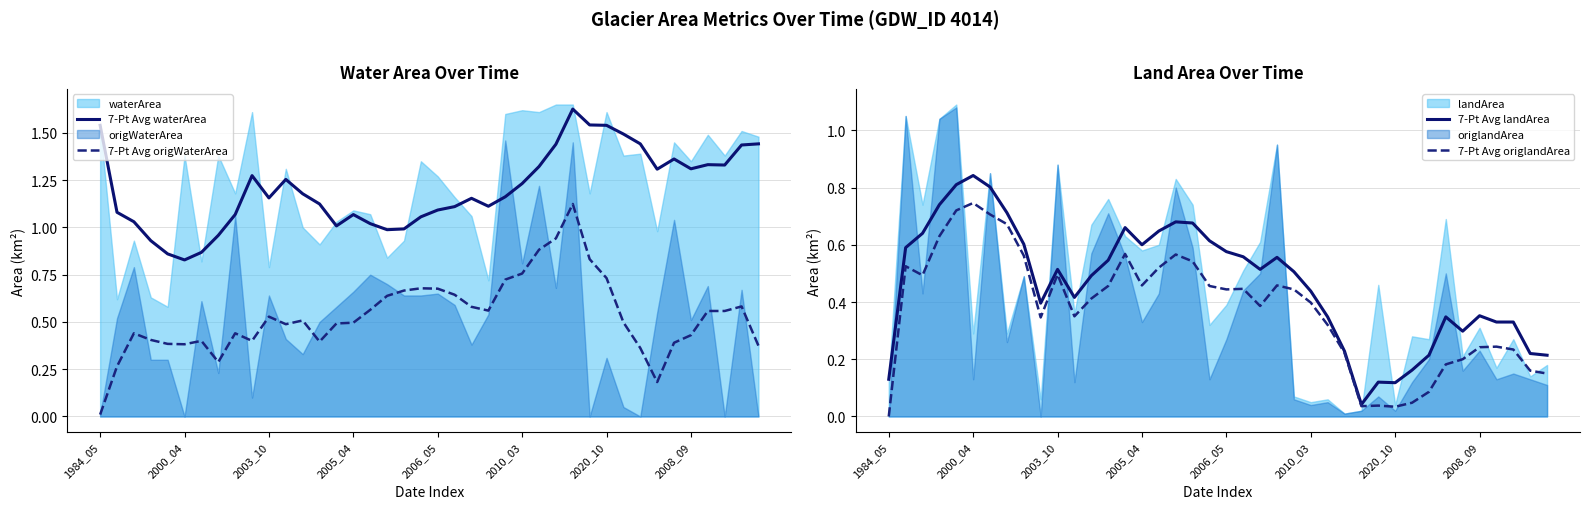

True or false: 7-Pt Avg waterArea and 7-Pt Avg origWaterArea intersect in this chart.

False